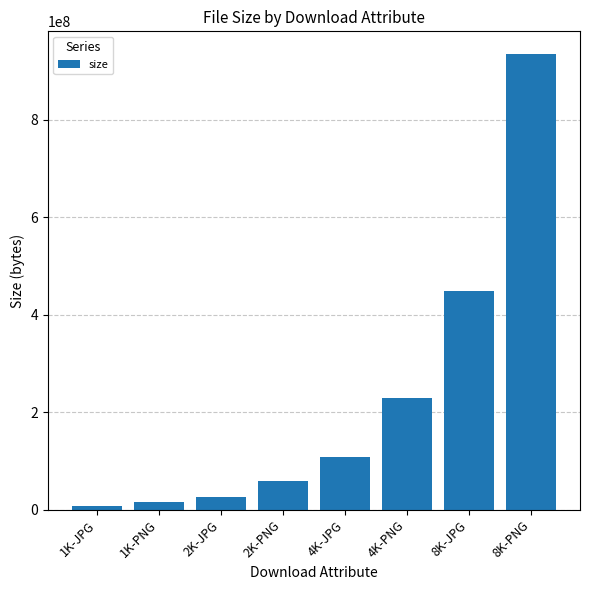

What is the ratio of the value at 2K-PNG to the value at 1K-PNG?

3.8